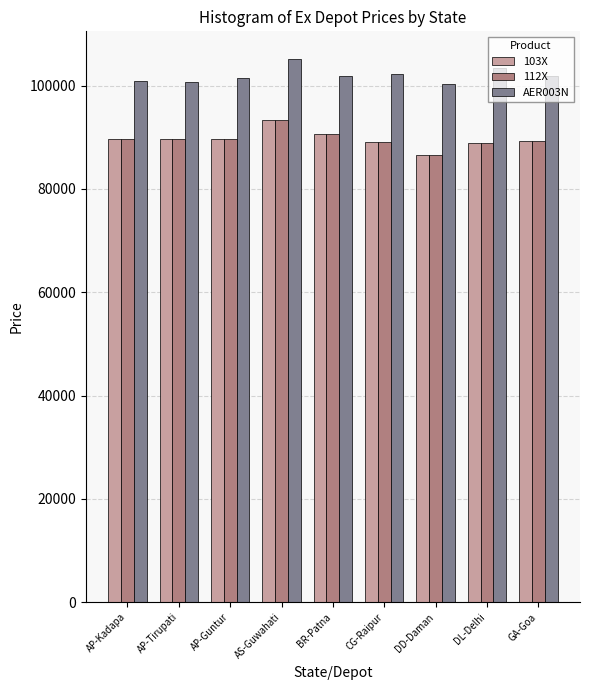

What is the spread (max minus min) of values at DD-Daman?

13800